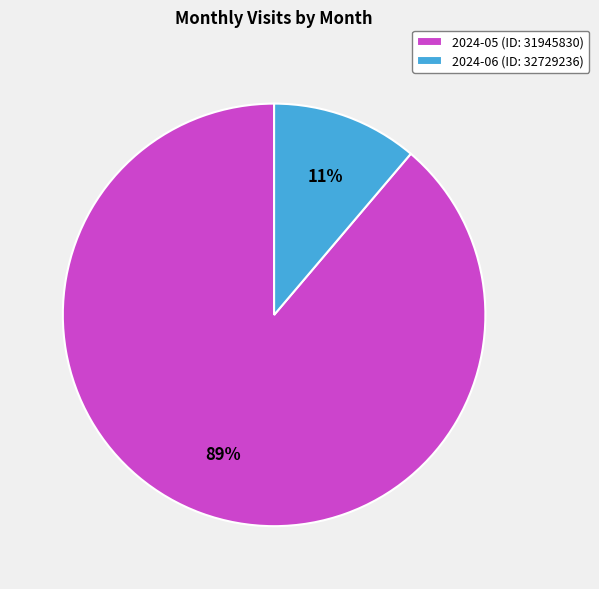

To the nearest percent, what portion does 2024-05 (ID: 31945830) represent?

89%